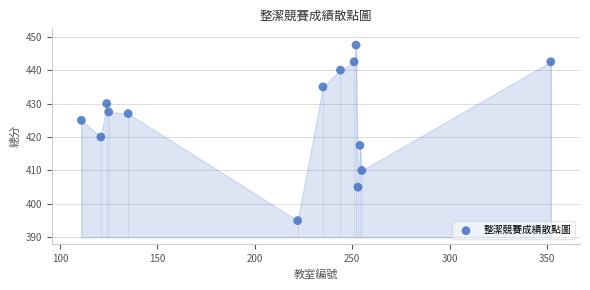

What is the range of Y values (max minus min)?

52.5